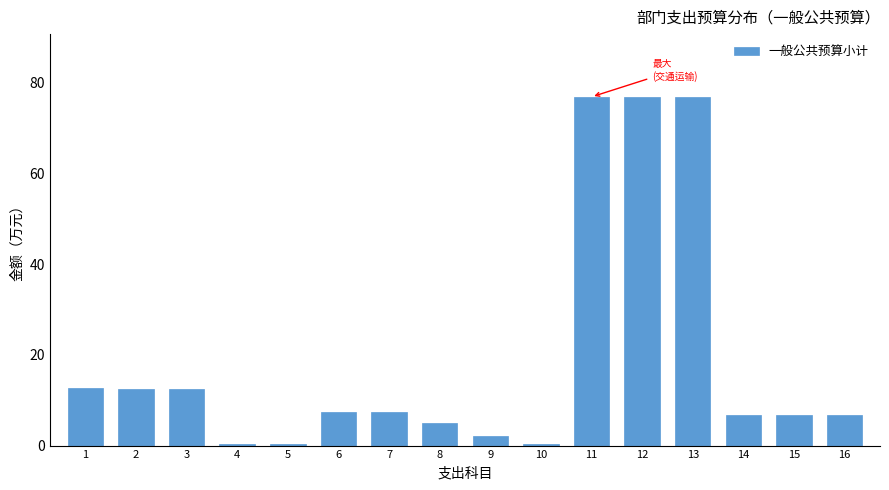

What is the maximum value shown in the chart?

76.8